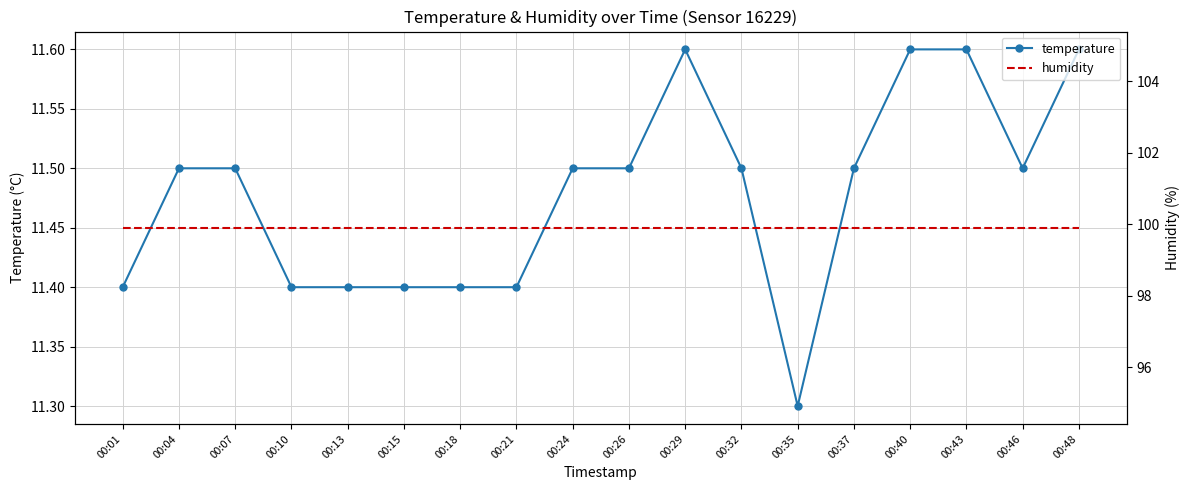

Reading left to right, transcribe all the data shown in this chart.

temperature: 11.4	11.5	11.5	11.4	11.4	11.4	11.4	11.4	11.5	11.5	11.6	11.5	11.3	11.5	11.6	11.6	11.5	11.6
humidity: 99.9	99.9	99.9	99.9	99.9	99.9	99.9	99.9	99.9	99.9	99.9	99.9	99.9	99.9	99.9	99.9	99.9	99.9